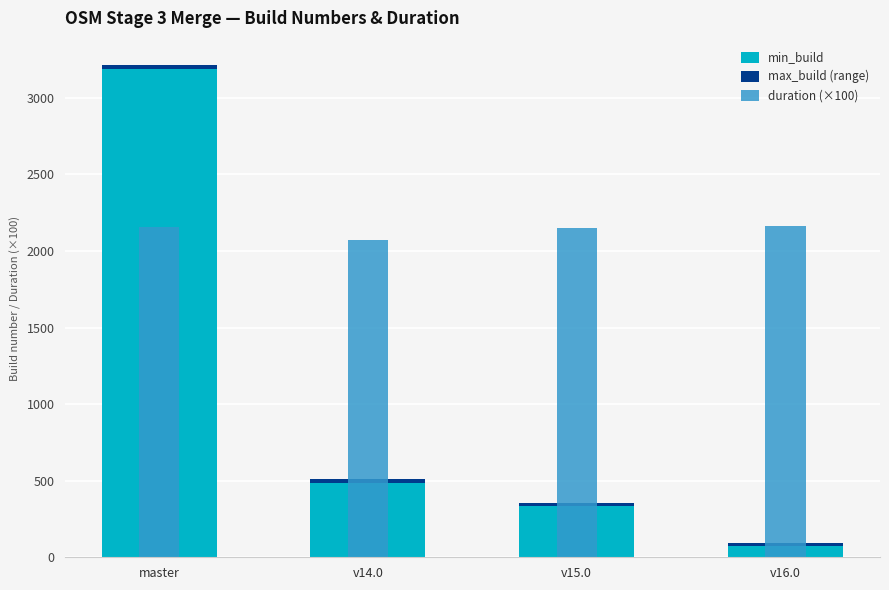

What is the sum of all duration (×100) values?

8539.4